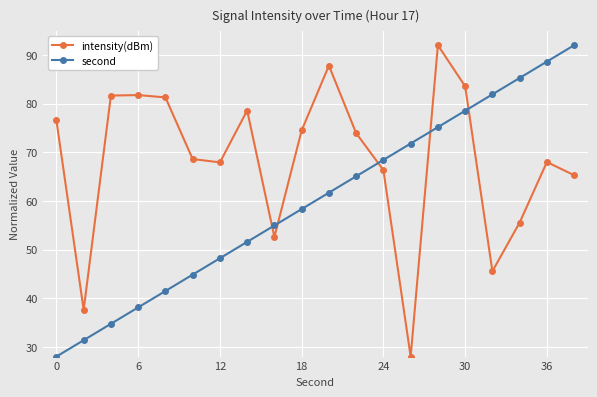

How many intersections are there between intensity(dBm) and second?

5